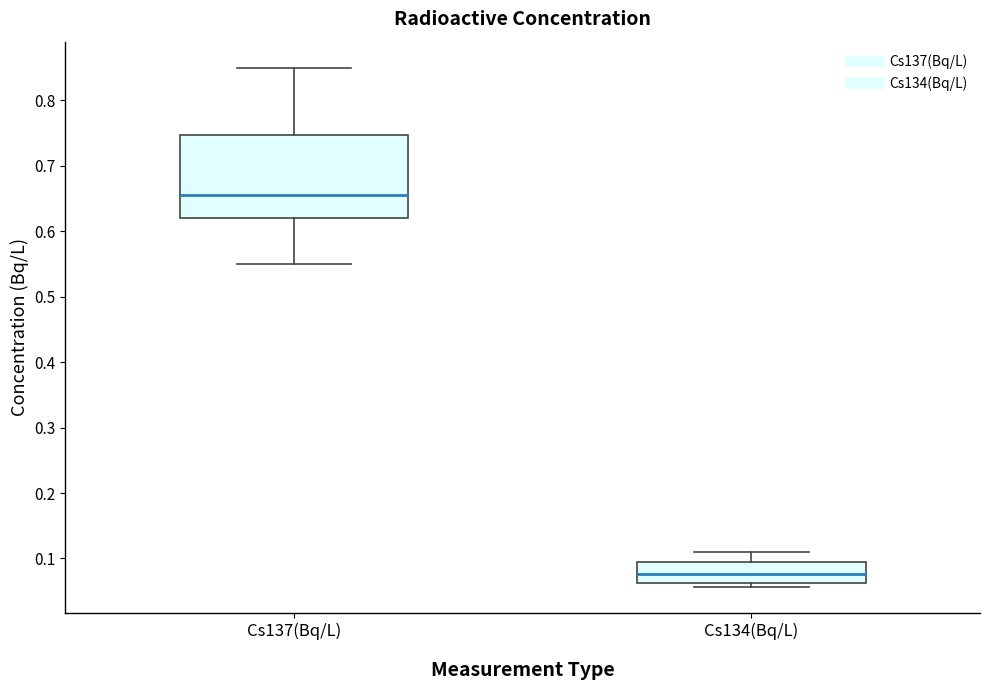

Which box has the highest median line?

Cs137(Bq/L)